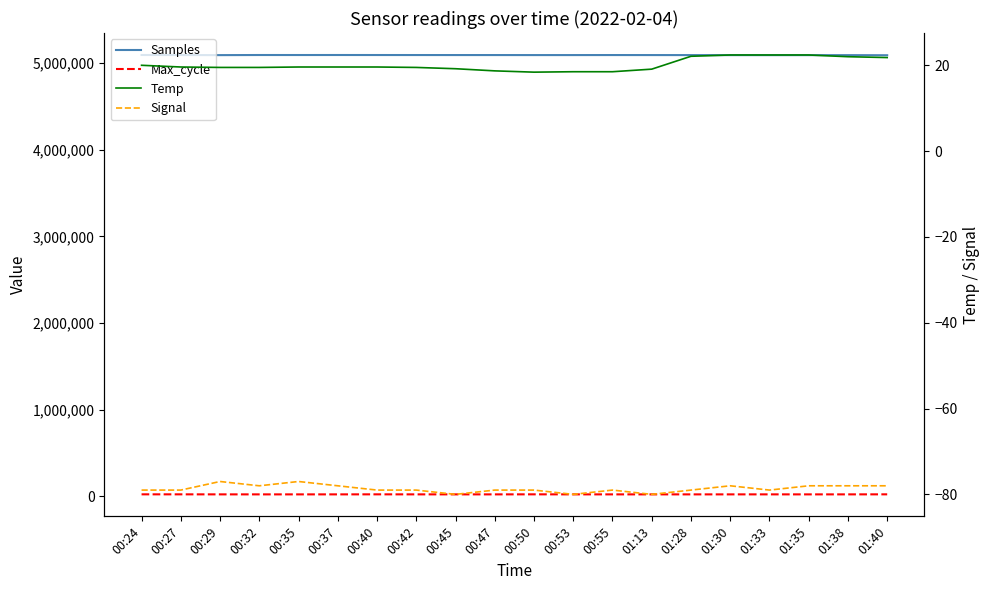

What is the sum of the Samples values at 00:32 and 00:45?

10187218.0